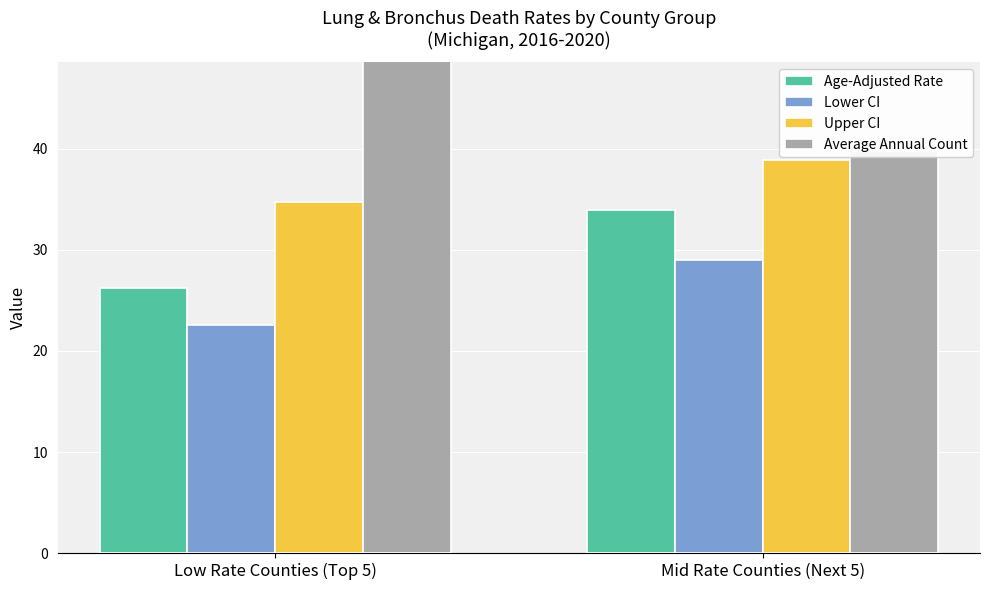

Which category has the lowest value across all series?

Low Rate Counties (Top 5)